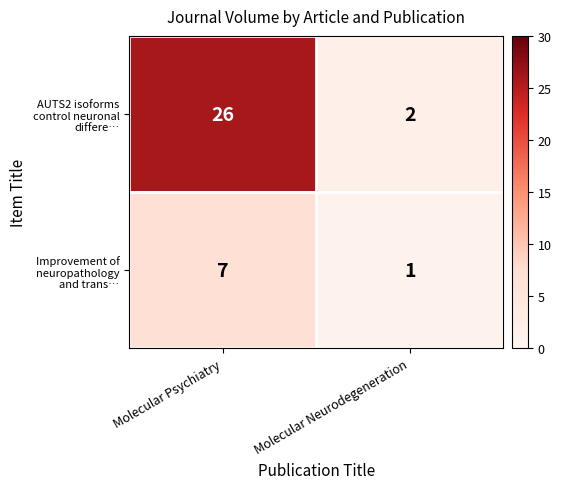

What is the difference between the highest and lowest values at Molecular Psychiatry?

19